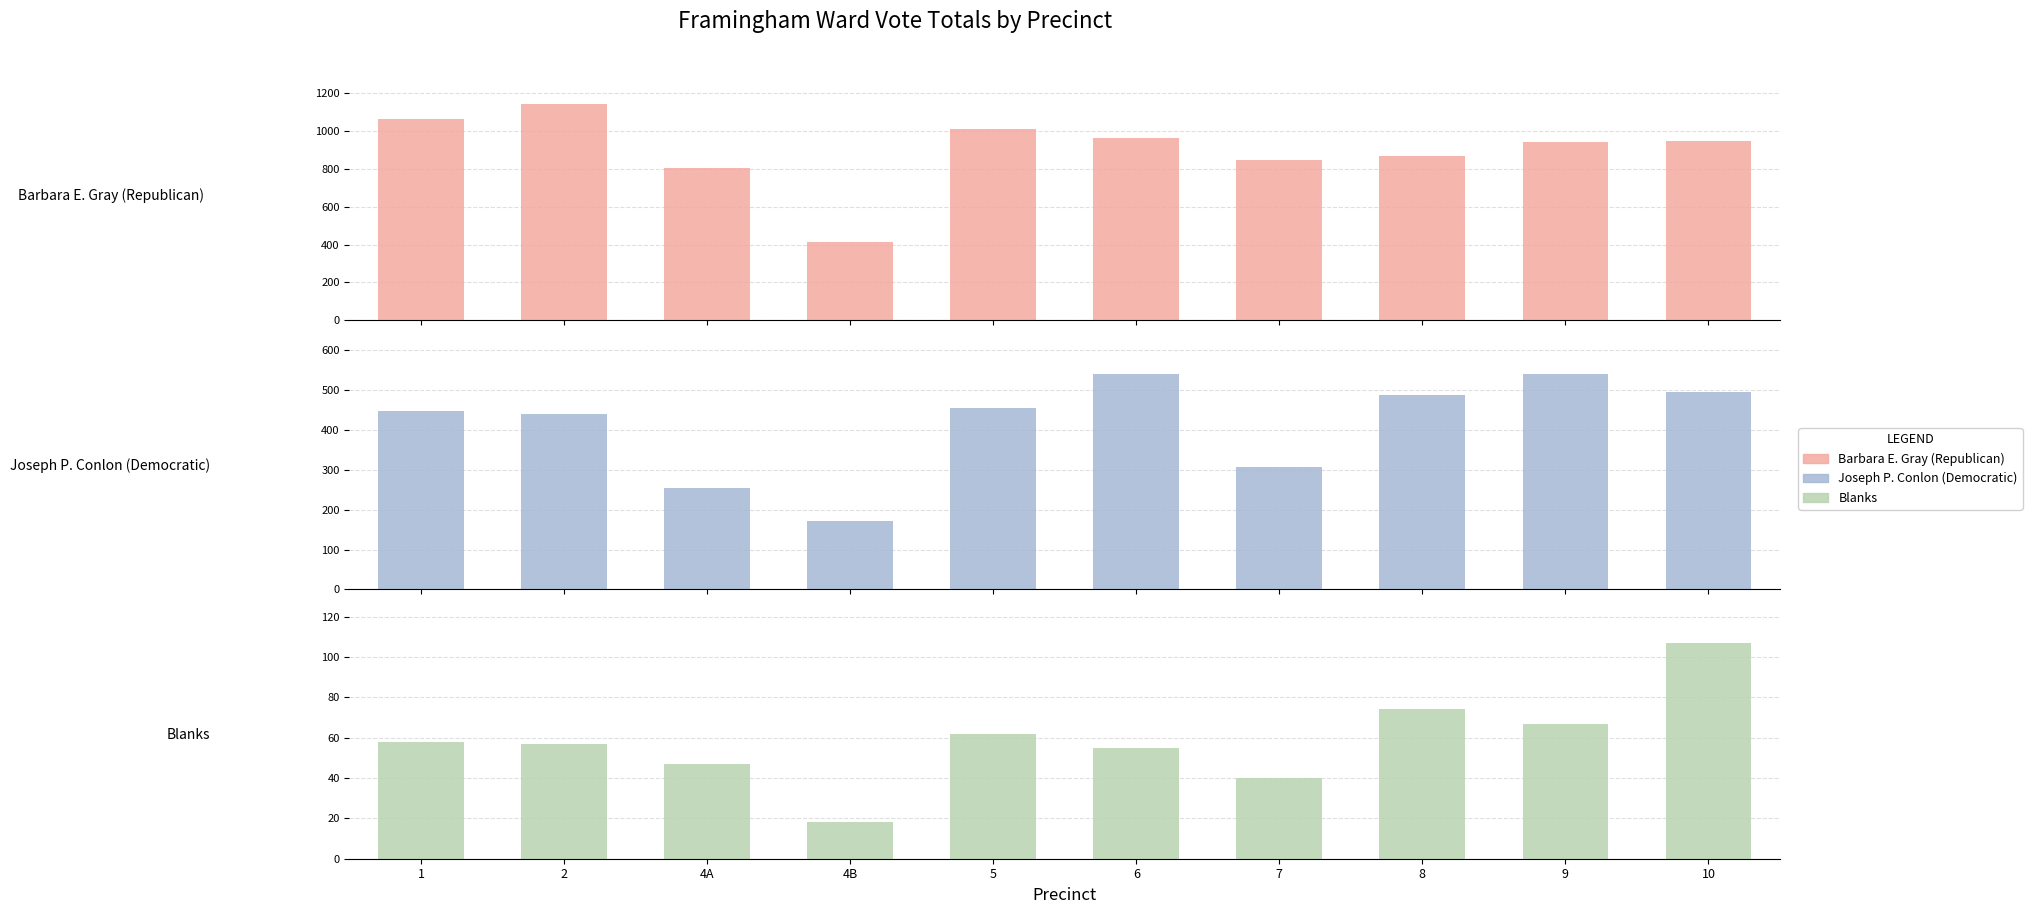

Which series has the largest total across all categories?

Barbara E. Gray (Republican)